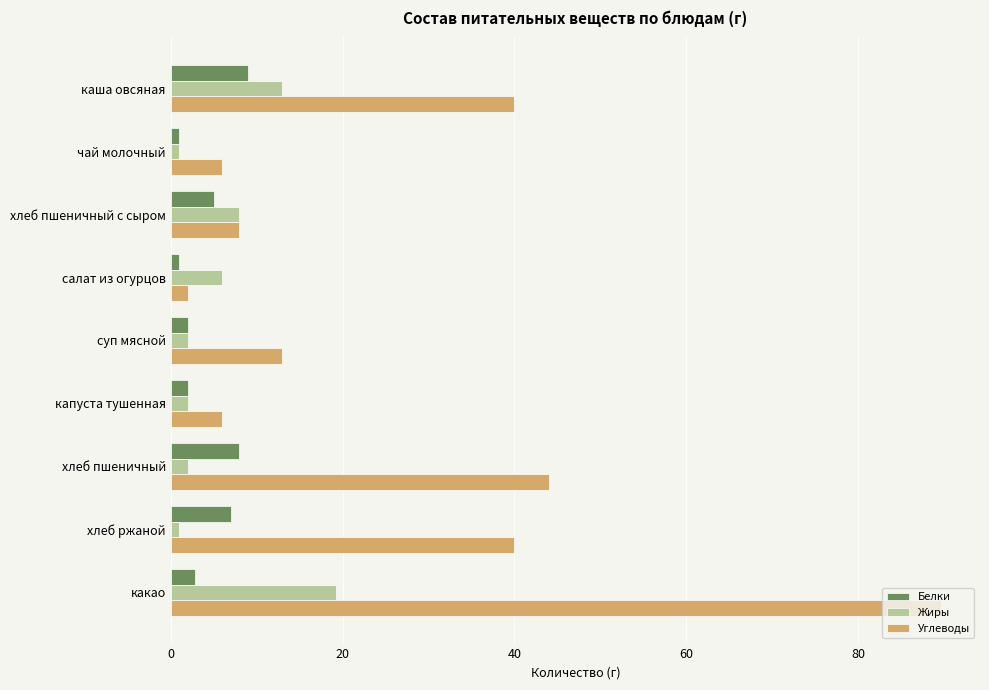

Rank the series by their maximum value, from lowest to highest.

Белки, Жиры, Углеводы